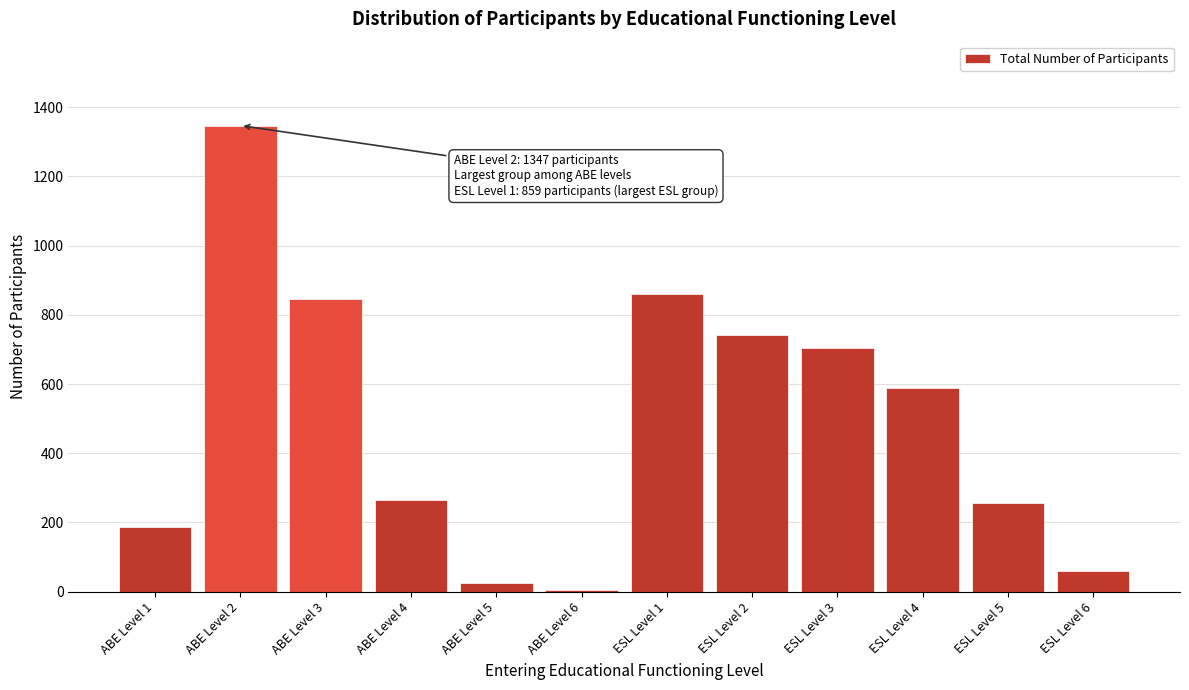

Reading left to right, what are all the values shown in this chart?

ABE Level 1=187	ABE Level 2=1347	ABE Level 3=847	ABE Level 4=266	ABE Level 5=24	ABE Level 6=4	ESL Level 1=859	ESL Level 2=741	ESL Level 3=703	ESL Level 4=590	ESL Level 5=256	ESL Level 6=60